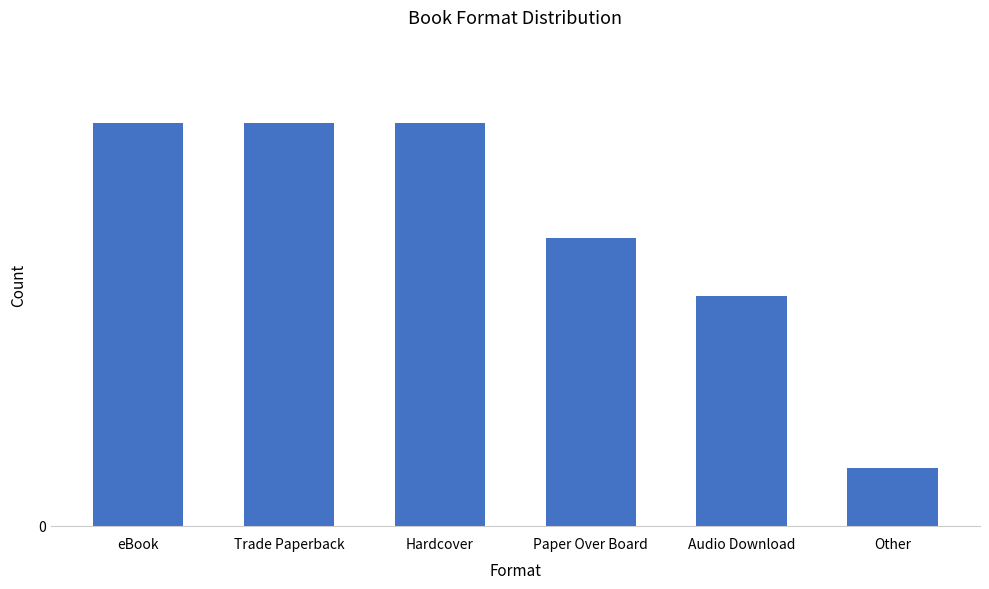

Is it true that the value at Paper Over Board is 10?

True